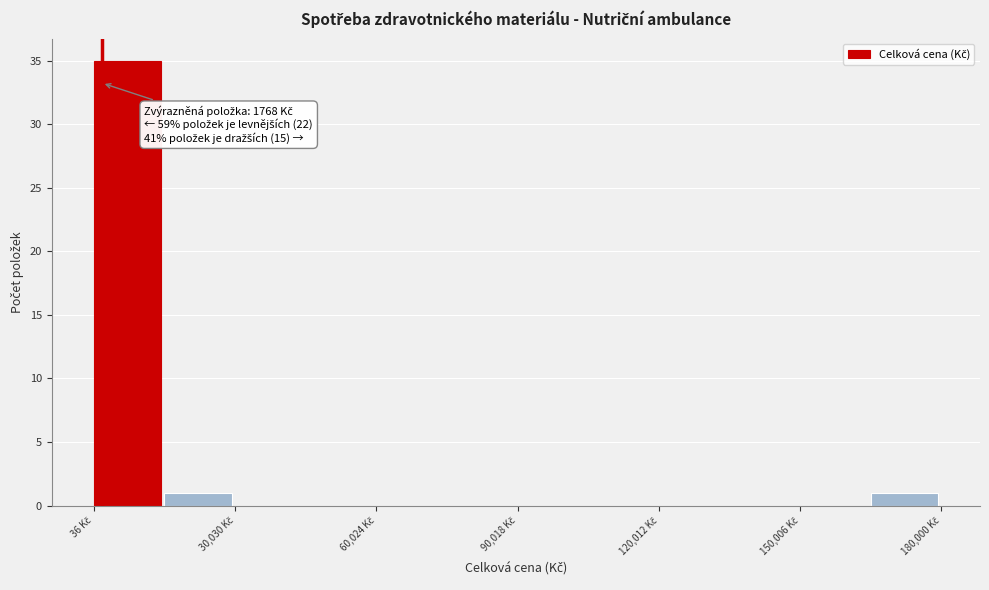

Around what value on the x-axis is the tallest bar? Give the approximate position of its centre, as read against the axis.

5000